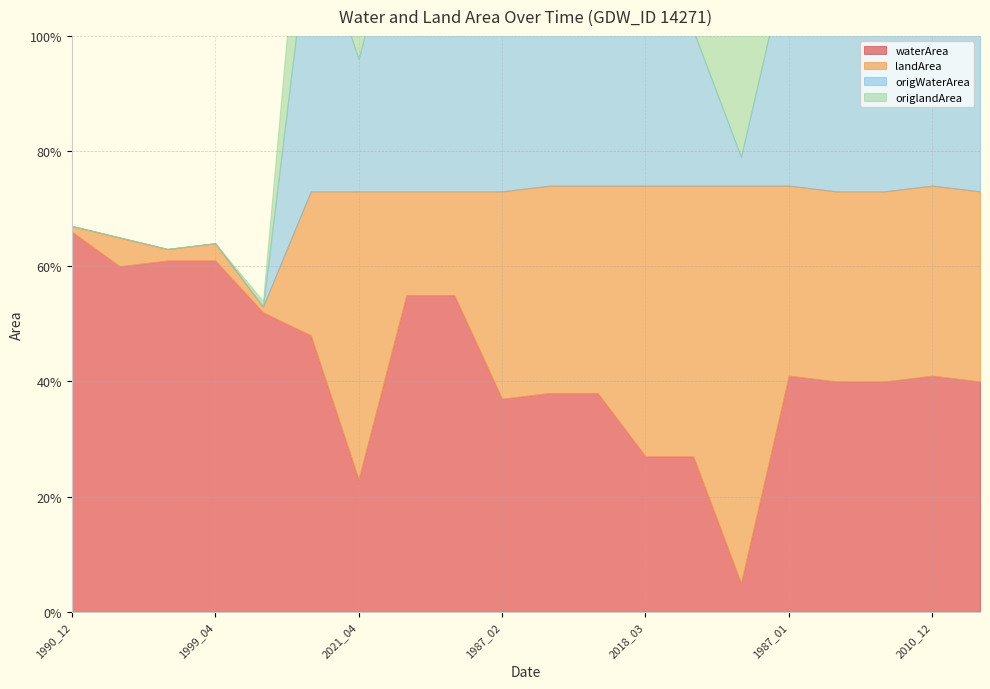

At which category is the sum across all series the highest?

2008_11